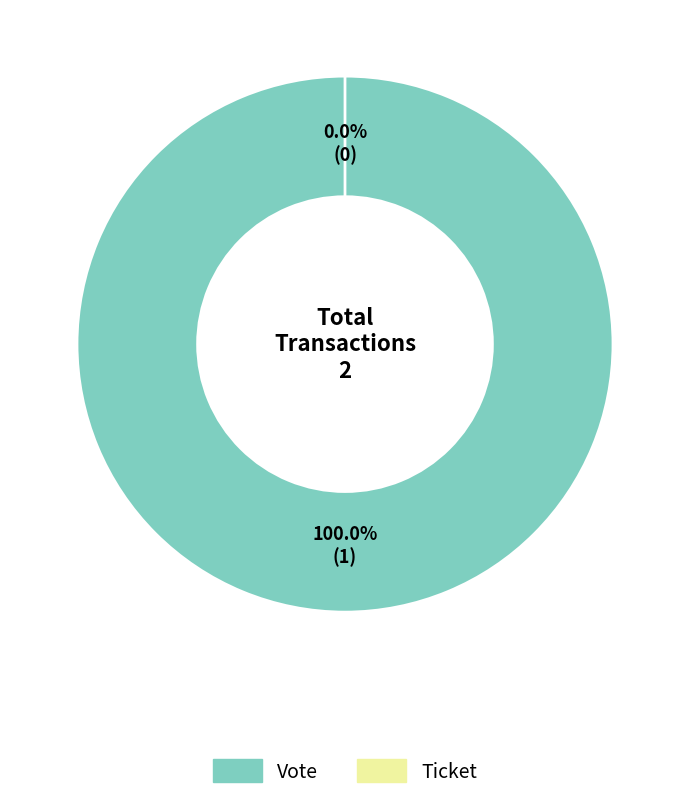

Count the number of slices in the pie.

2